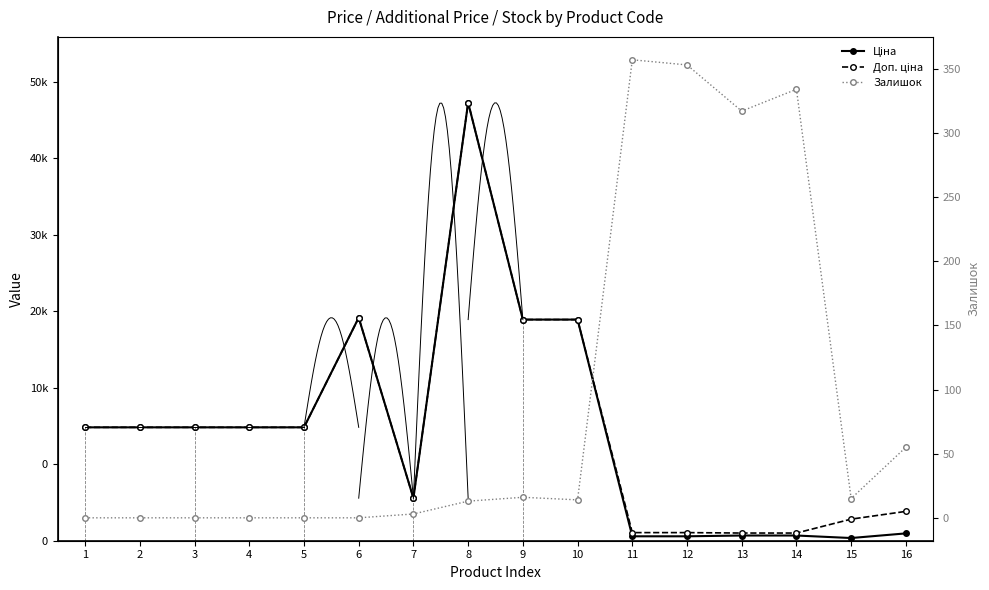

Does the chart have visible grid lines?

No